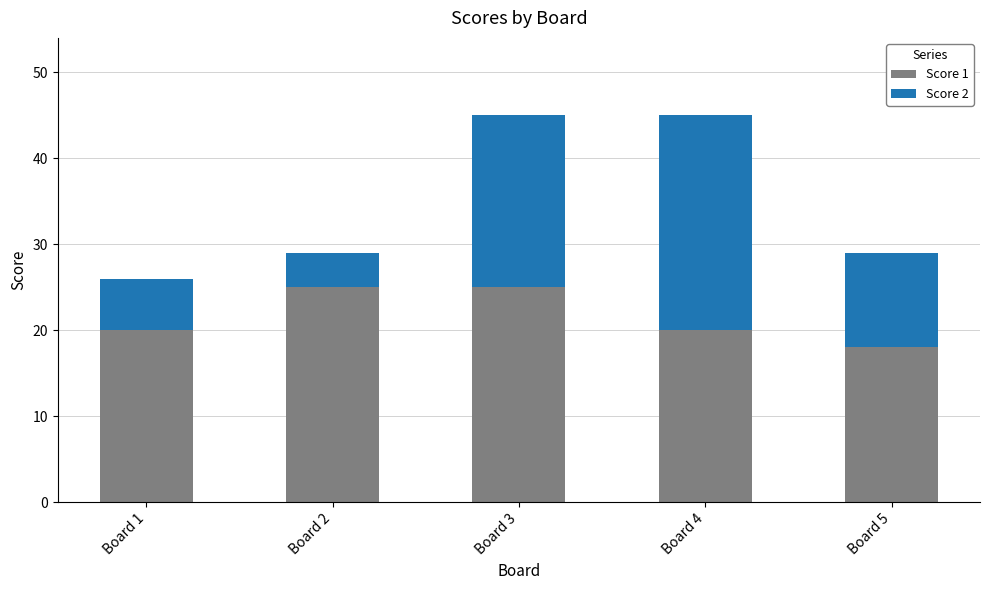

What is the total value across all series at Board 3?

45